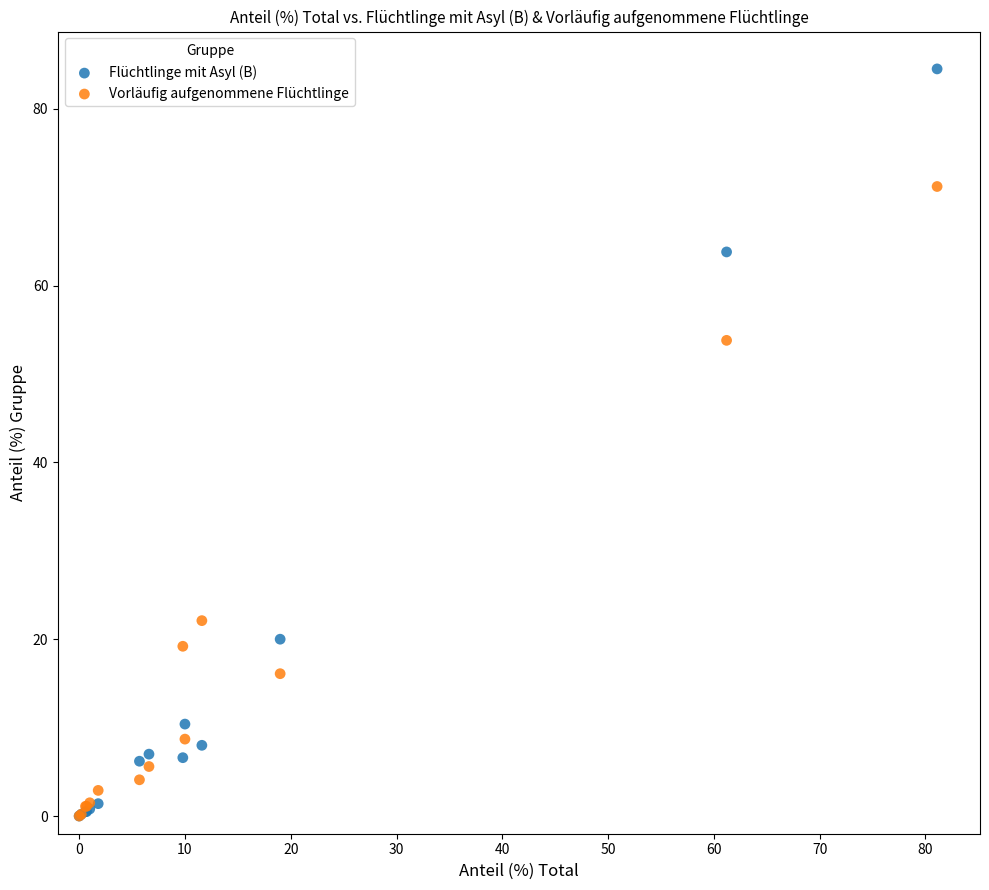

What are all the series names shown in the legend?

Flüchtlinge mit Asyl (B), Vorläufig aufgenommene Flüchtlinge